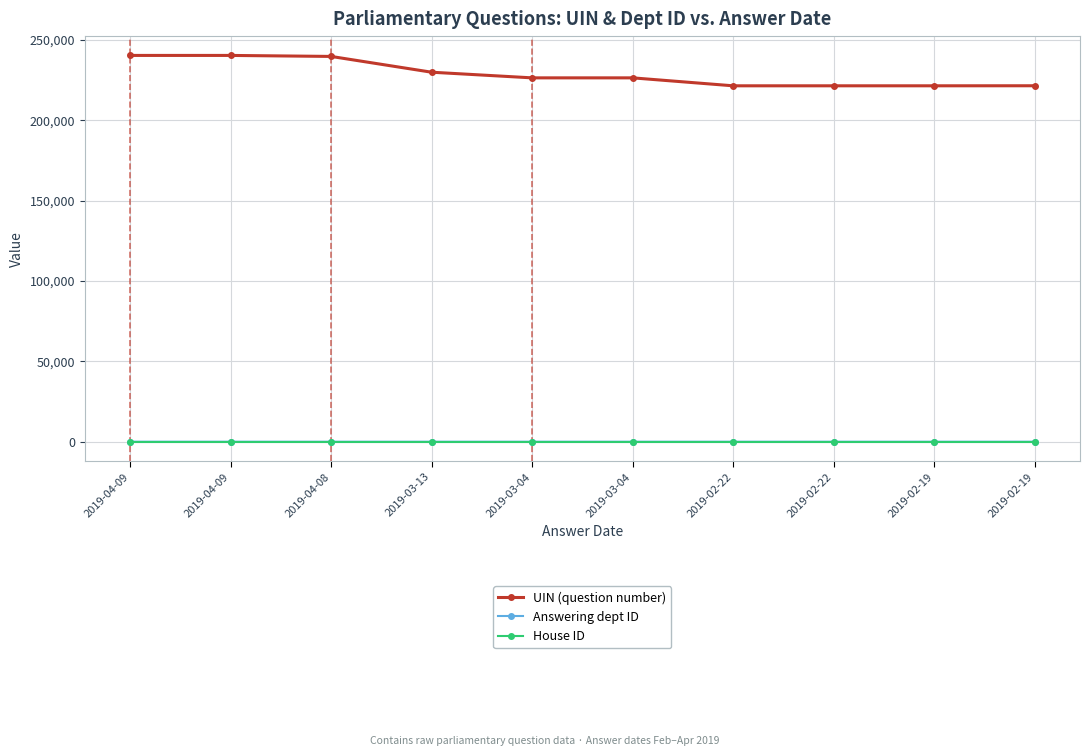

The House ID series shows 1 at 2019-02-22. True or false?

True